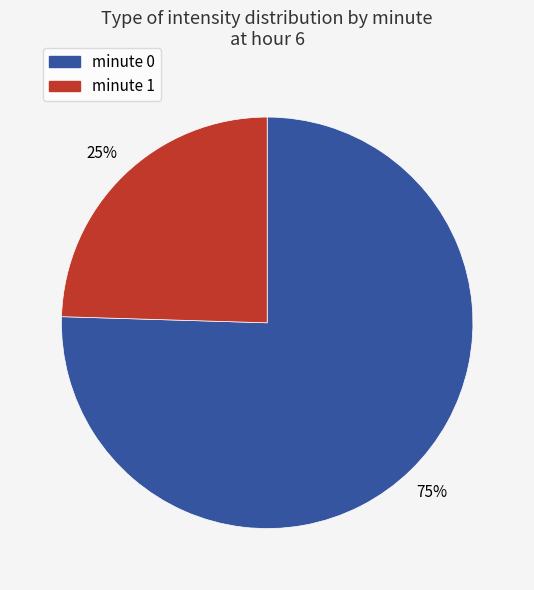

Combined, do minute 0 and minute 1 account for over 50%?

Yes